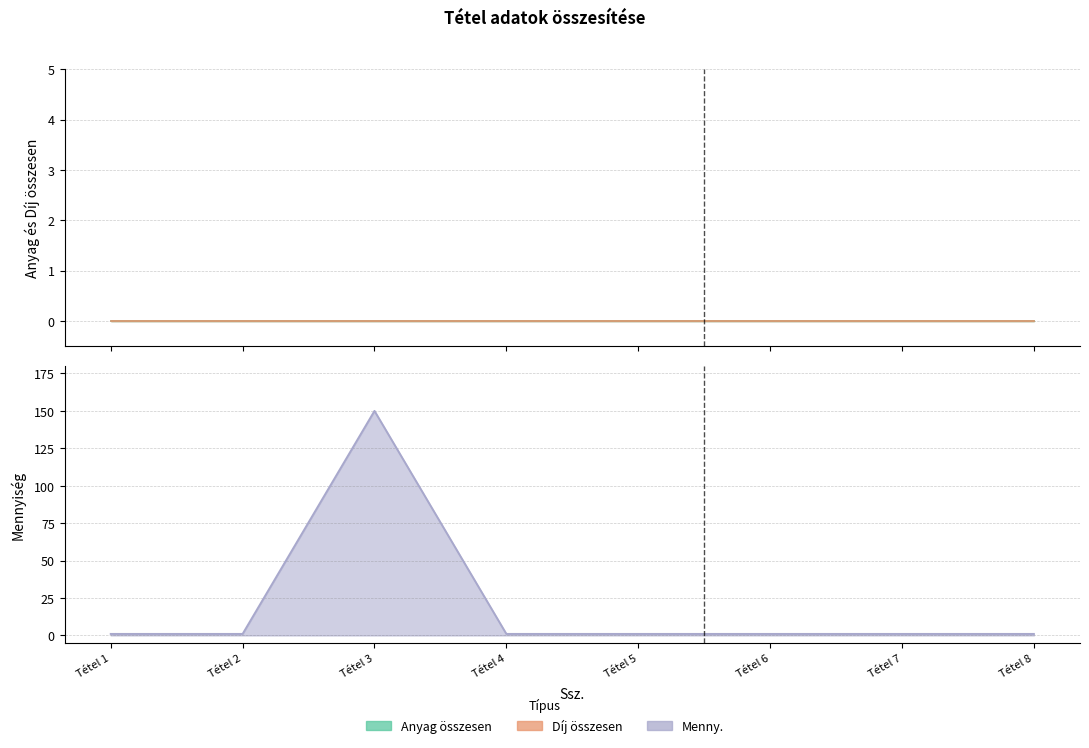

What is the average value of the Menny. series?

20